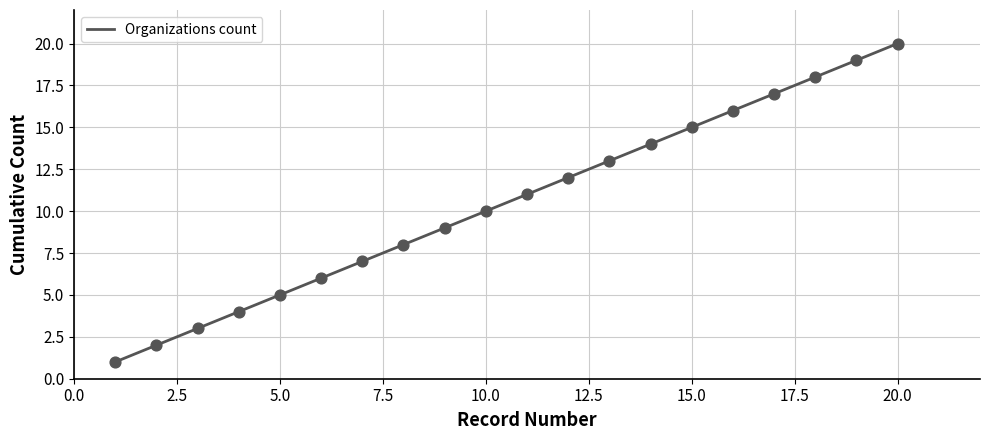

Between 20 and 3, which is larger?

20